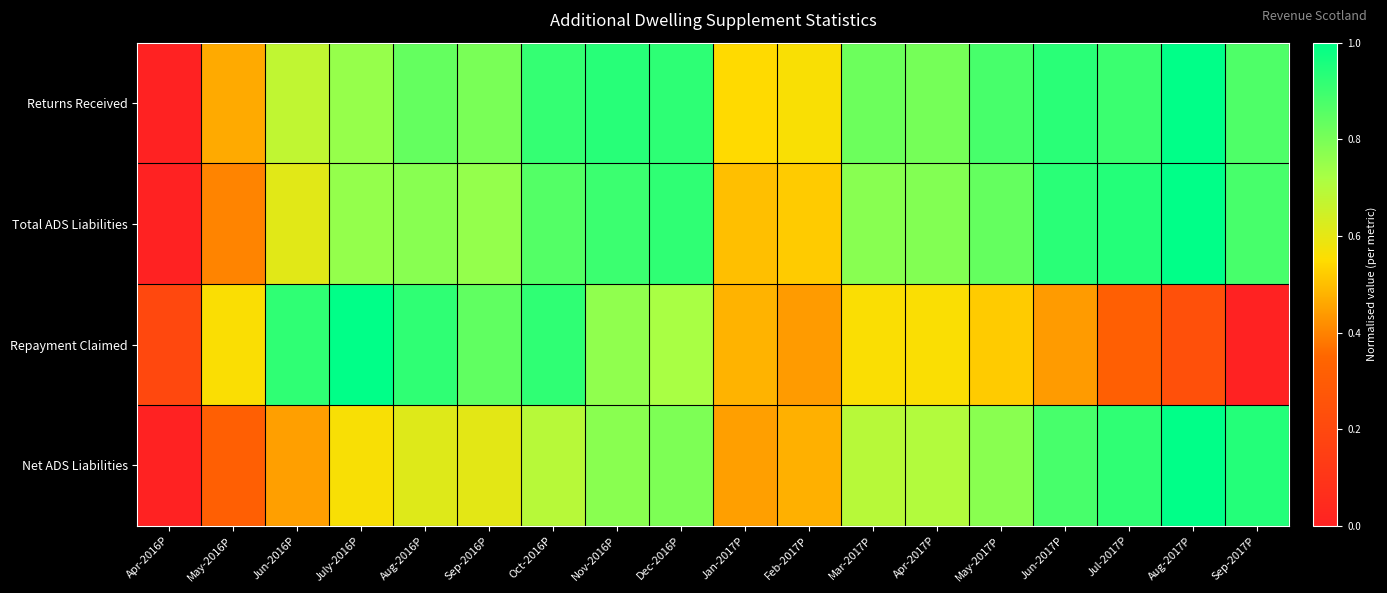

How many categories are shown in the chart?

18